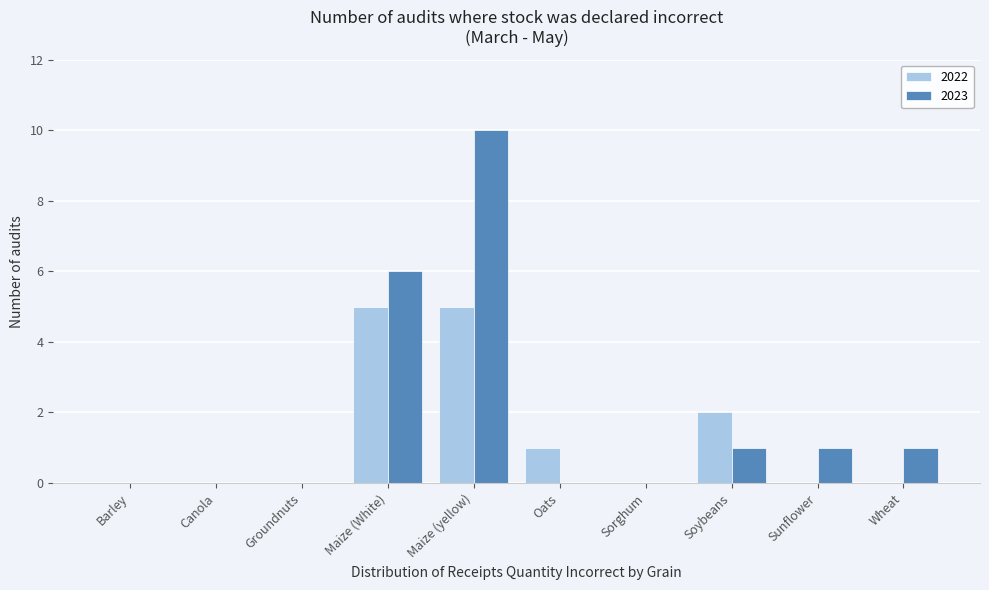

Reading left to right, list all the values displayed in this chart.

2022: Barley=0	Canola=0	Groundnuts=0	Maize (White)=5	Maize (yellow)=5	Oats=1	Sorghum=0	Soybeans=2	Sunflower=0	Wheat=0
2023: Barley=0	Canola=0	Groundnuts=0	Maize (White)=6	Maize (yellow)=10	Oats=0	Sorghum=0	Soybeans=1	Sunflower=1	Wheat=1